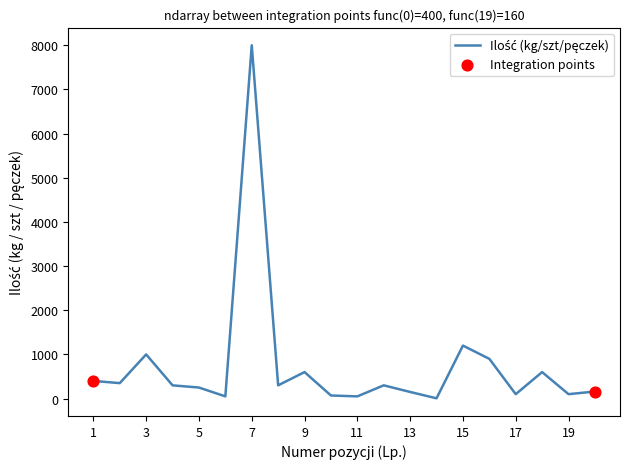

What is the greatest value displayed?

8000